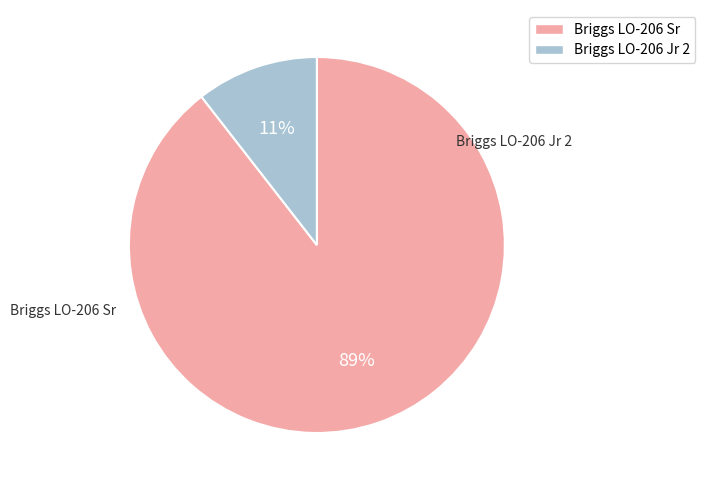

What percentage is the Briggs LO-206 Jr 2 slice, to the nearest percent?

11%